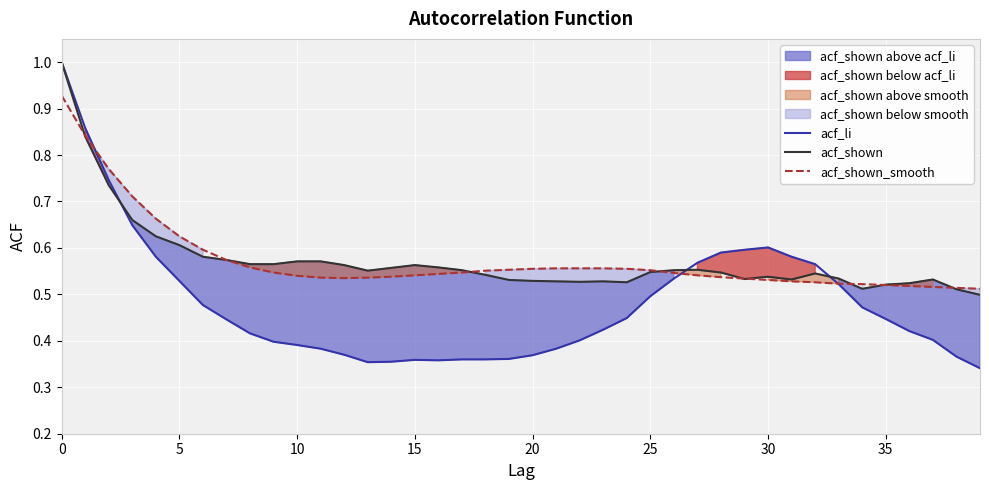

Is it true that acf_shown equals 1.0 at 0?

True